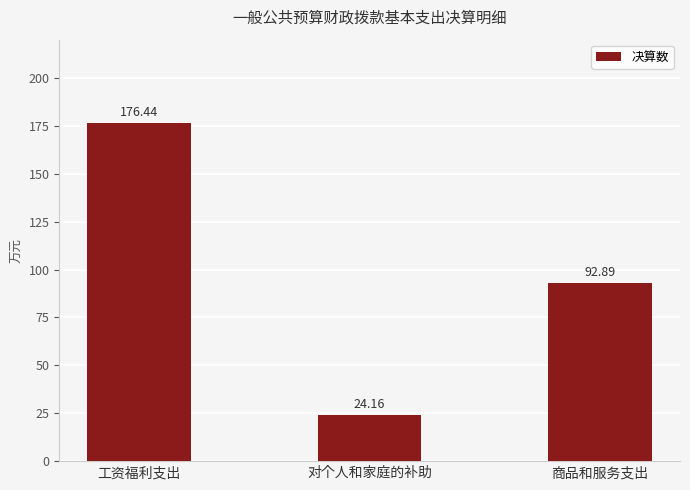

List the labels in order of value, smallest first.

对个人和家庭的补助, 商品和服务支出, 工资福利支出